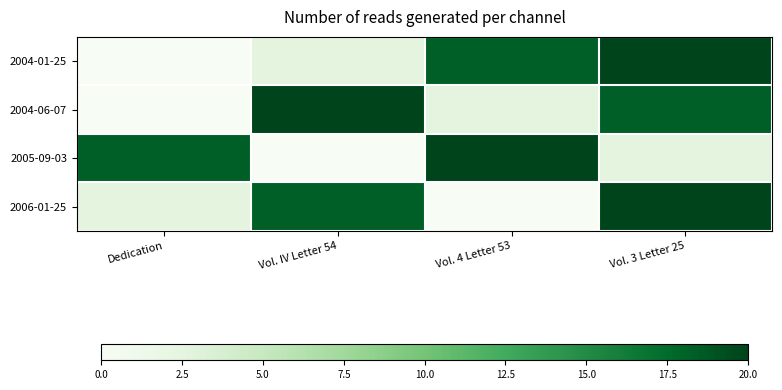

At which category is the sum across all series the highest?

Vol. 3 Letter 25